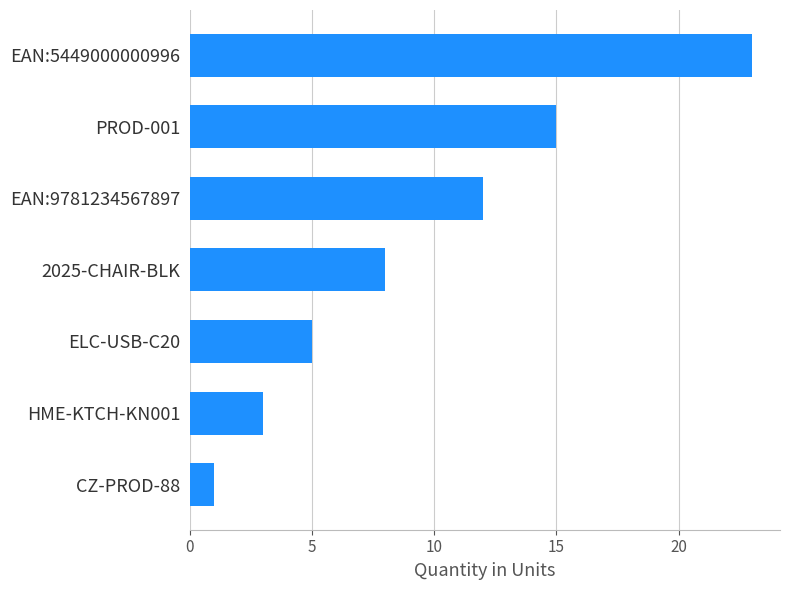

At which category does the chart reach its peak across all series?

EAN:5449000000996